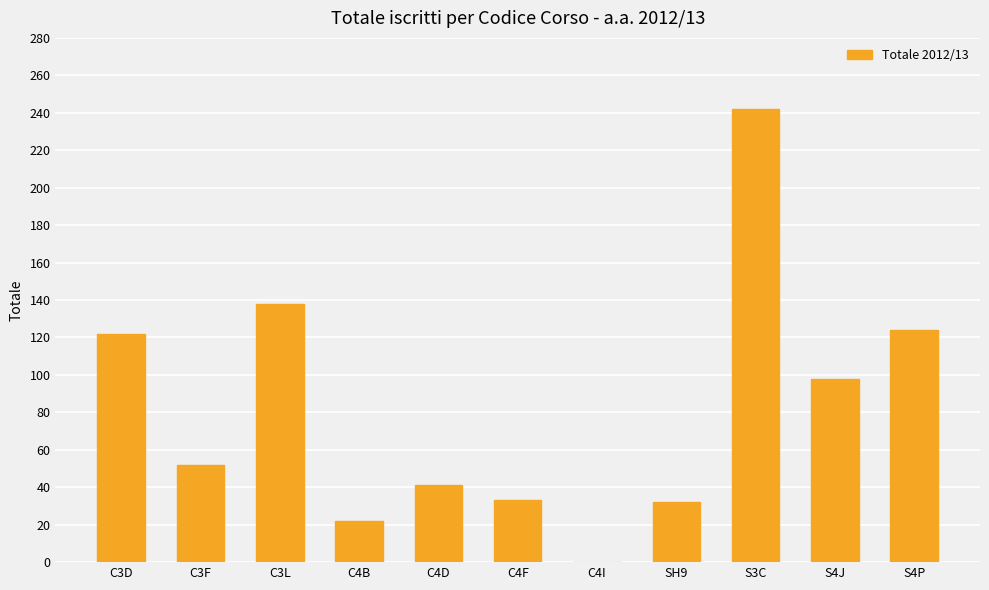

What is the sum of the values at C4D and S4P?

165